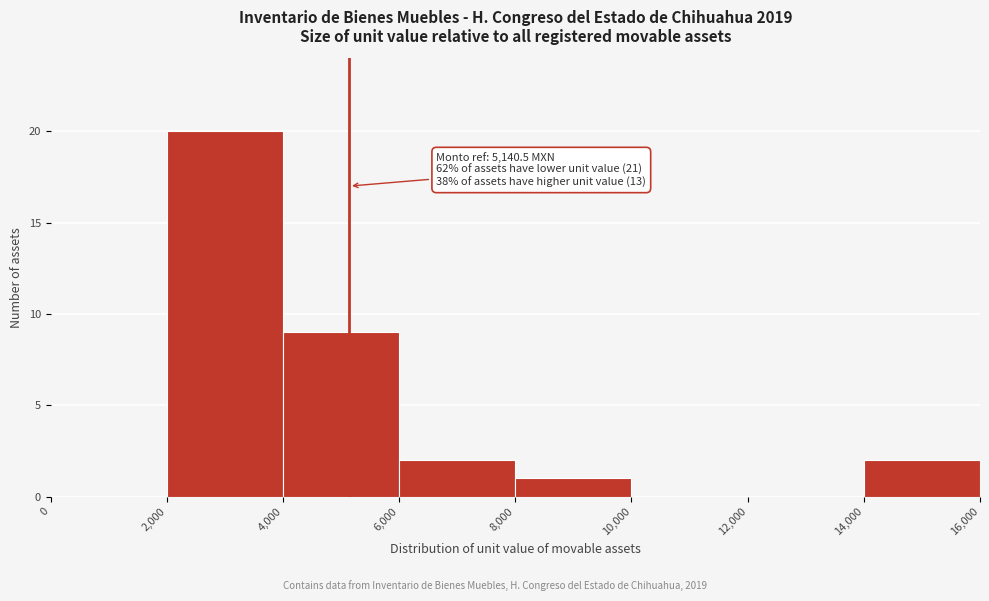

Over which range of the x-axis is the bar tallest?

2,000 to 4,000